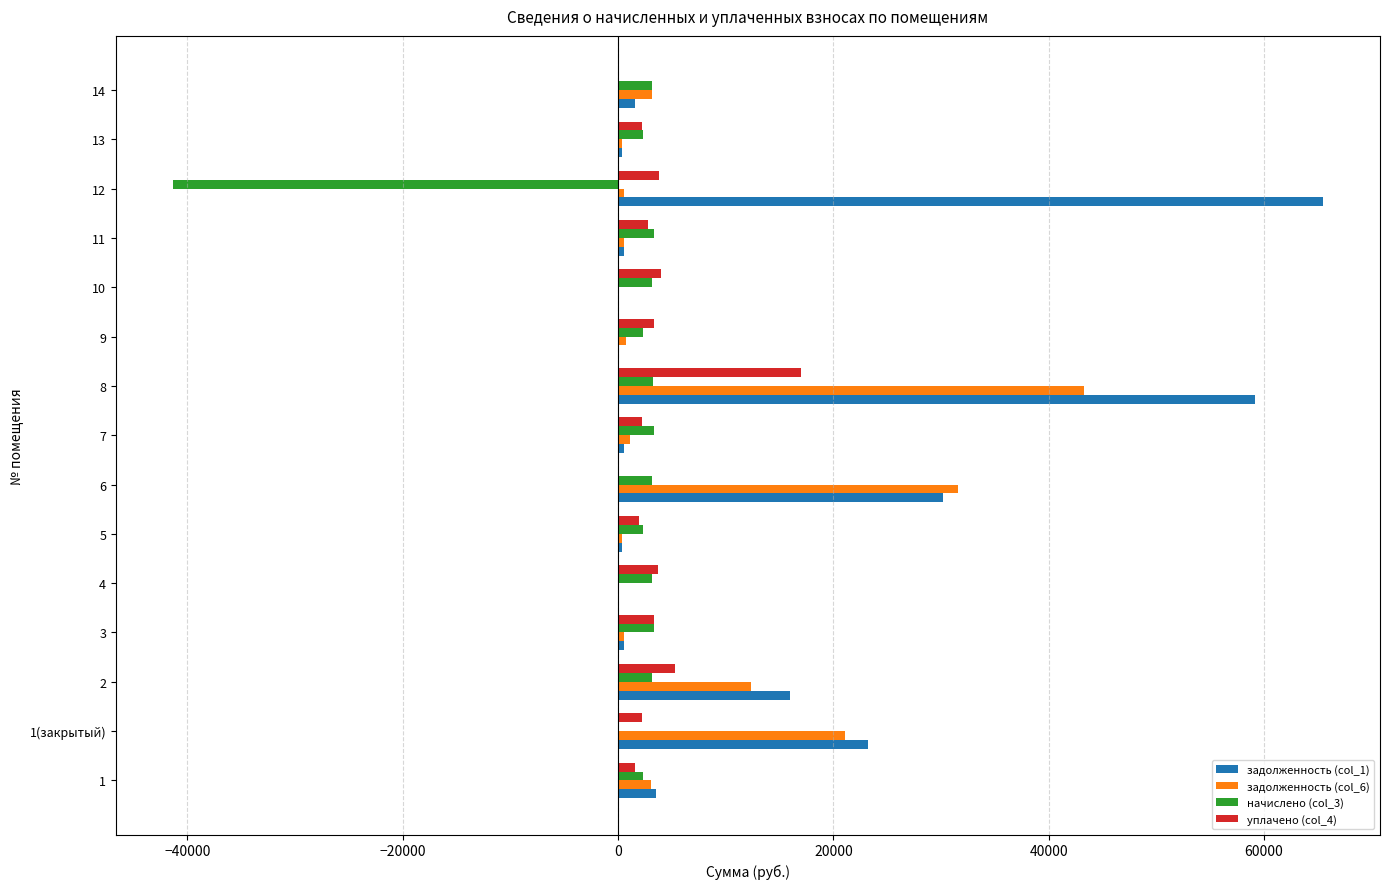

Where is начислено (col_3) nearest to the value -18959?

1(закрытый)